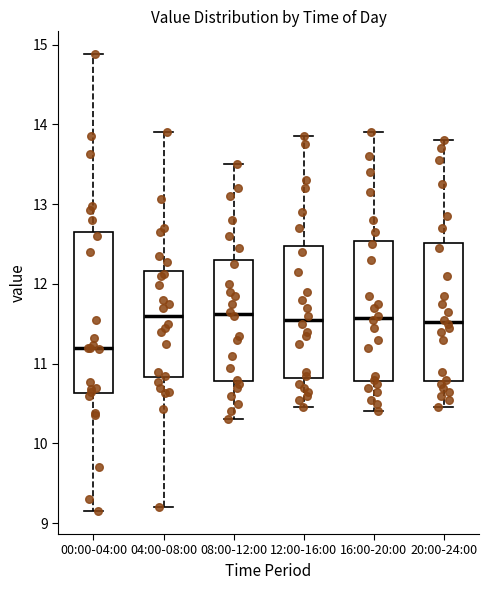

Reading left to right, read every box against the y-axis: the position of its median line, the range the box covers, and the ends of its whiskers. The values are not printed on the chart, so give them approximately, as read against the axis.

00:00-04:00: median 11.2, box 10.6 to 12.7, whiskers 9.2 to 14.9
04:00-08:00: median 11.6, box 10.8 to 12.2, whiskers 9.2 to 13.9
08:00-12:00: median 11.6, box 10.8 to 12.3, whiskers 10.3 to 13.5
12:00-16:00: median 11.6, box 10.8 to 12.5, whiskers 10.5 to 13.9
16:00-20:00: median 11.6, box 10.8 to 12.5, whiskers 10.4 to 13.9
20:00-24:00: median 11.5, box 10.8 to 12.5, whiskers 10.5 to 13.8